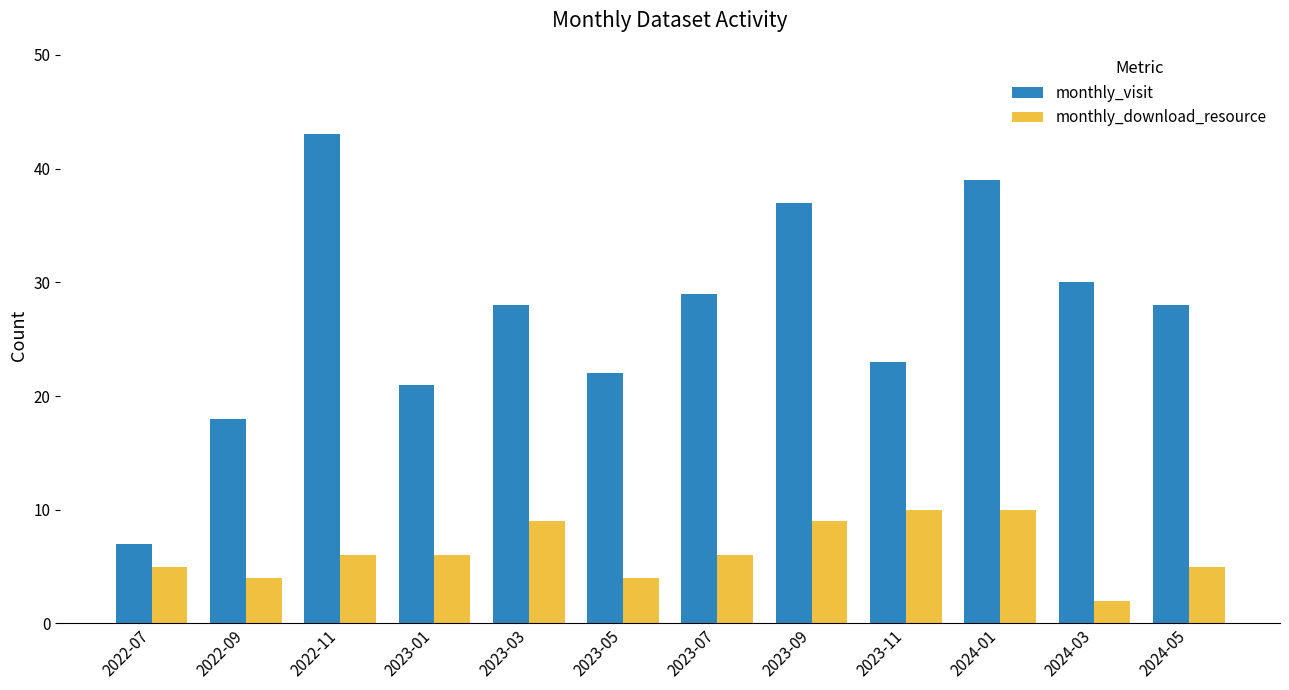

What is the label of the 6th bar from the right?

2023-07